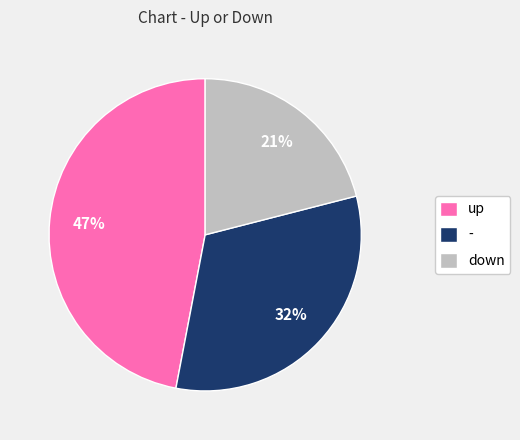

The up slice represents 47% of the pie. True or false?

True